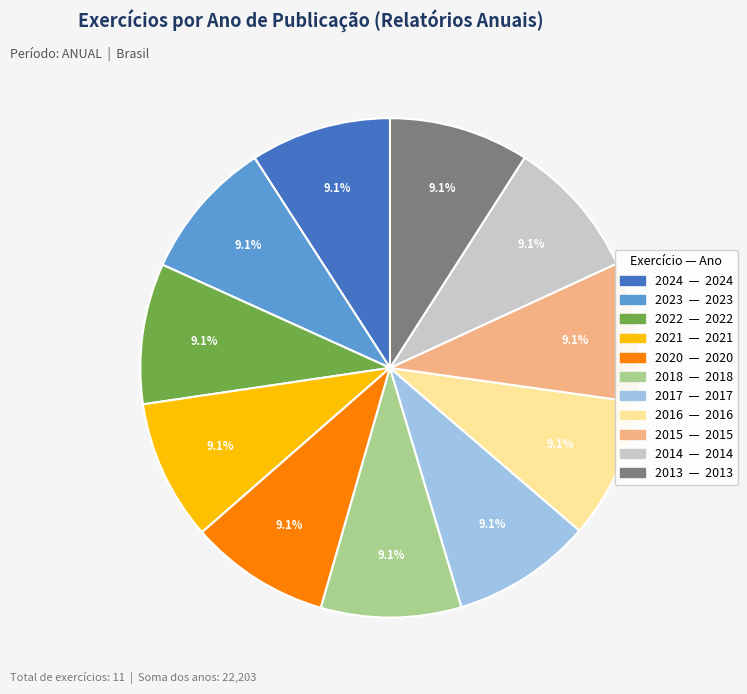

What percentage is the 2015 slice, to the nearest percent?

9%